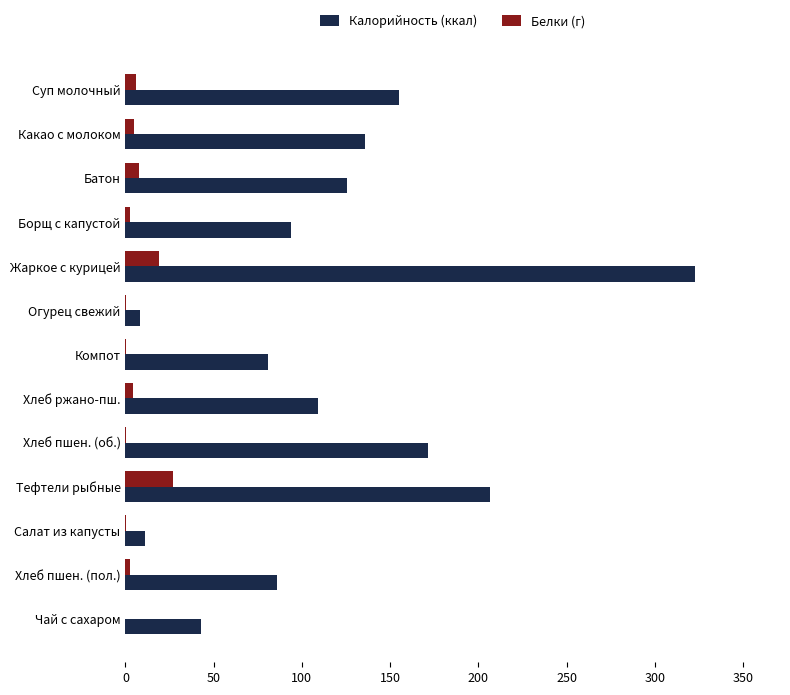

Which series has the widest spread of values?

Калорийность (ккал)